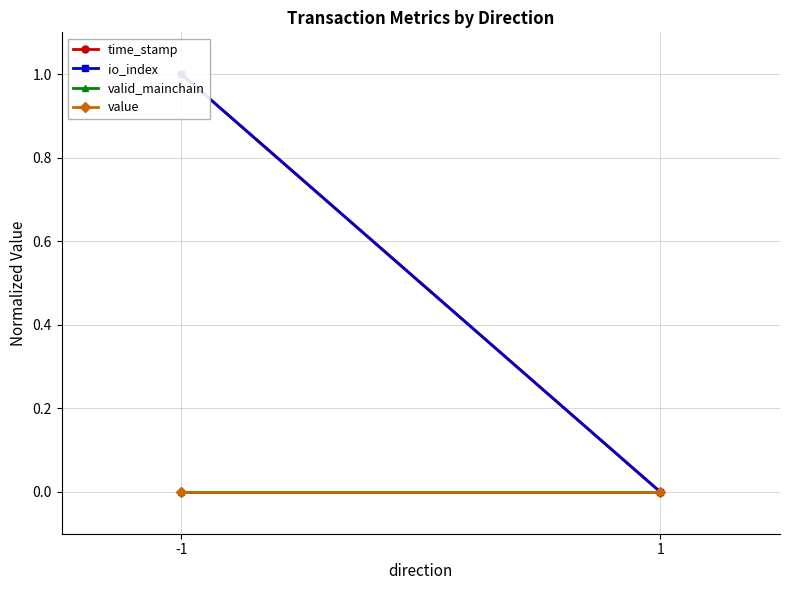

What is the difference between the maximum and minimum values in the io_index series?

1